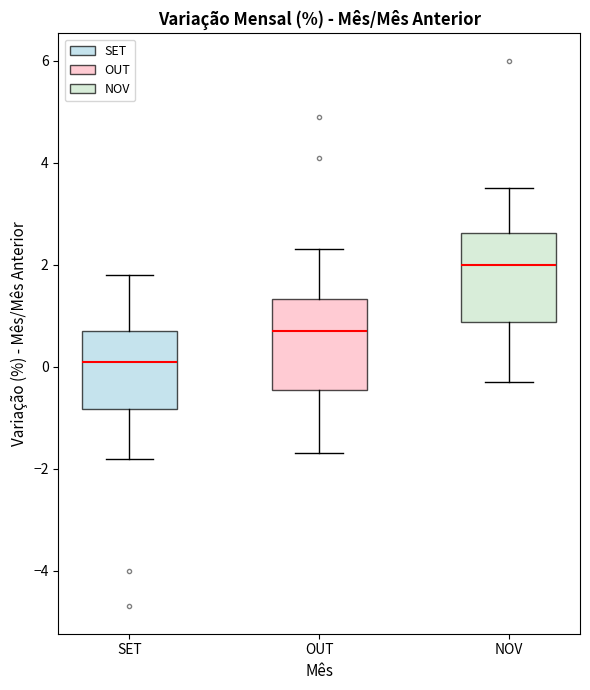

Reading left to right, read every box against the y-axis: the position of its median line, the range the box covers, and the ends of its whiskers. The values are not printed on the chart, so give them approximately, as read against the axis.

SET: median 0.2, box -0.8 to 0.8, whiskers -1.8 to 1.8
OUT: median 0.8, box -0.4 to 1.4, whiskers -1.6 to 2.4
NOV: median 2.0, box 0.8 to 2.6, whiskers -0.2 to 3.6